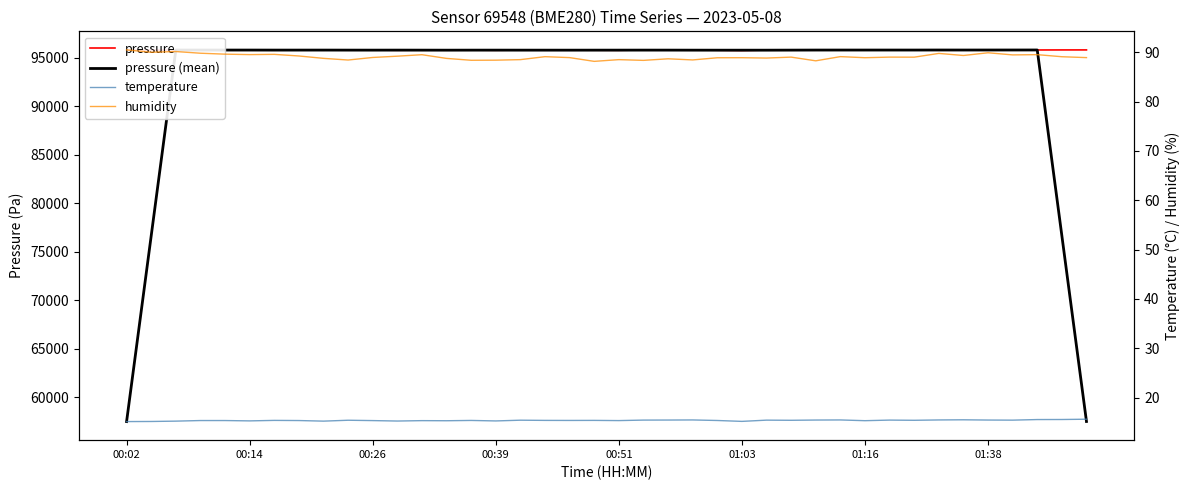

Which series has the largest range (max minus min)?

pressure (mean)